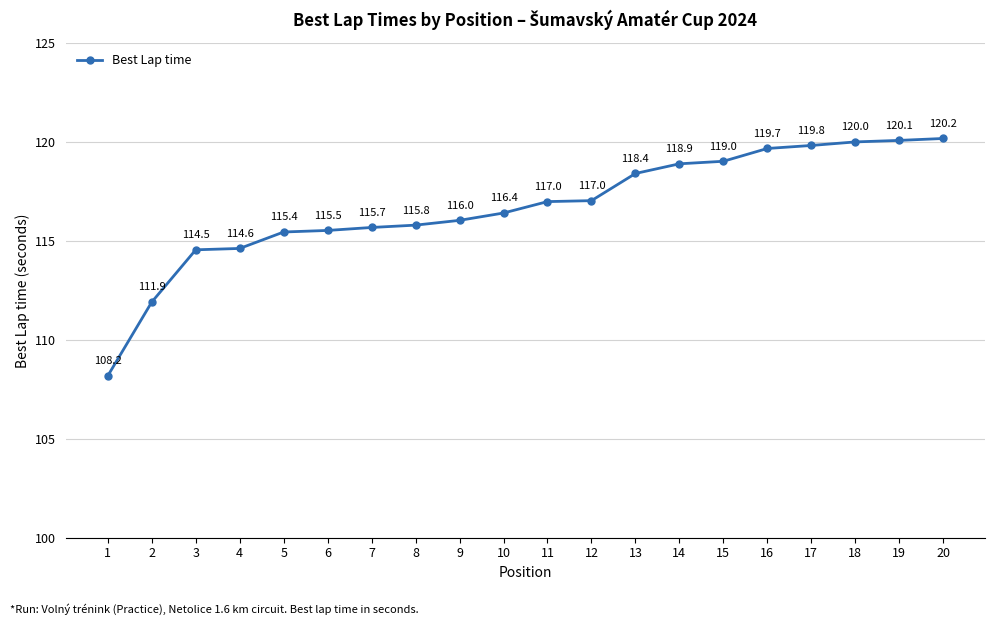

The value at 8 is 39.9. True or false?

False